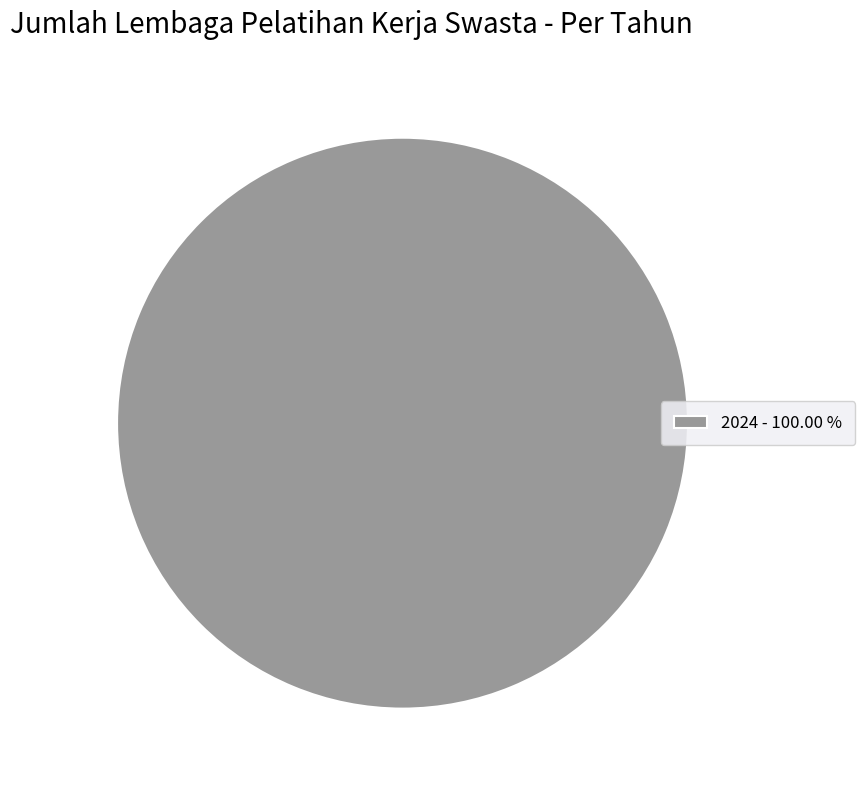

Which slice represents more than half of the pie?

2024 - 100.00 %